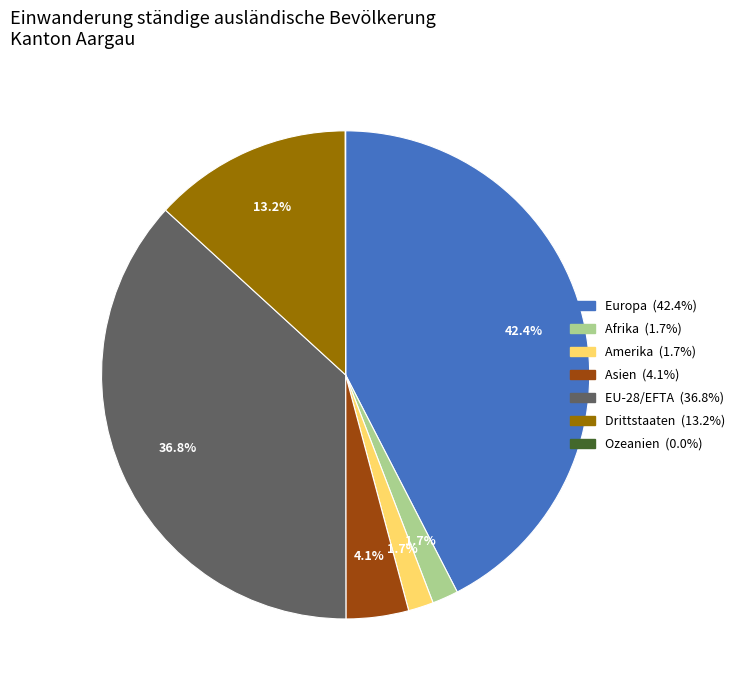

Does Drittstaaten represent more than half of the total?

No